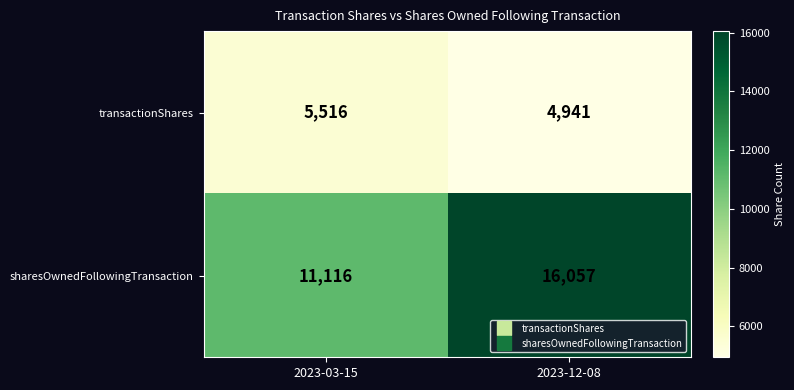

Reading right to left, list all the values displayed in this chart.

transactionShares: 2023-12-08=4941	2023-03-15=5516
sharesOwnedFollowingTransaction: 2023-12-08=16057	2023-03-15=11116